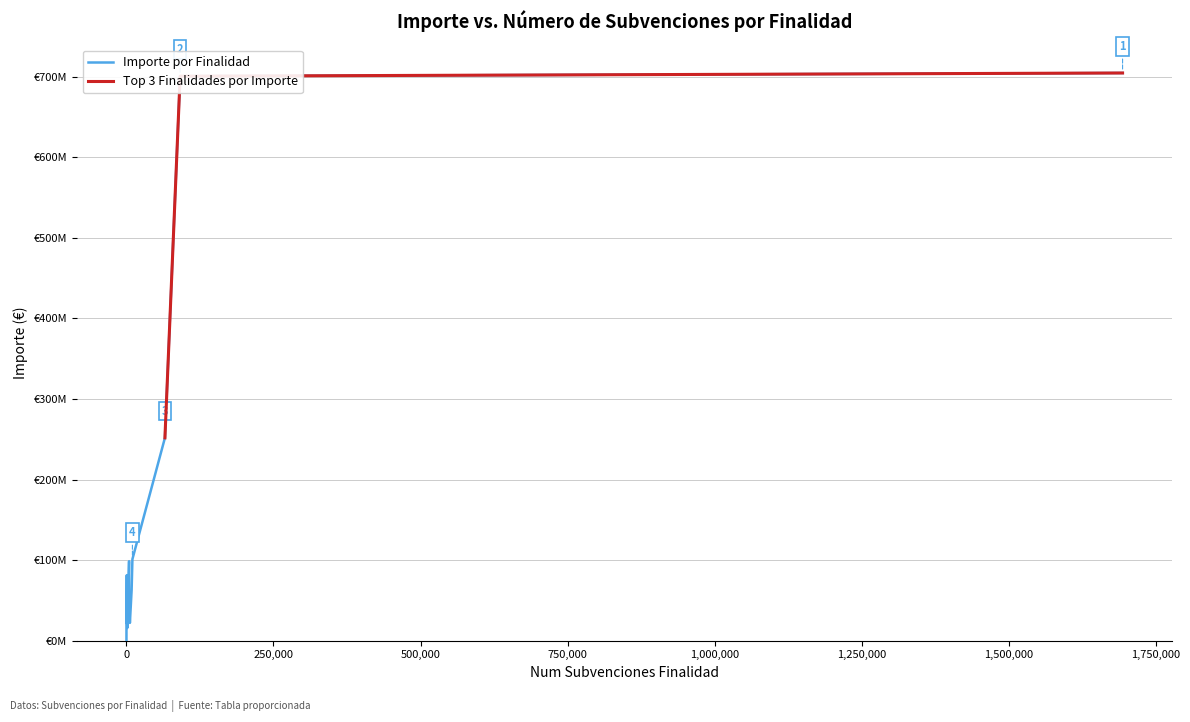

Rank the categories by value from lowest to highest.

109, 1579, 127, 1671, 5948, 212, 798, 1227, 184, 1633, 4583, 8888, 673, 4536, 10242, 65498, 91358, 1693258